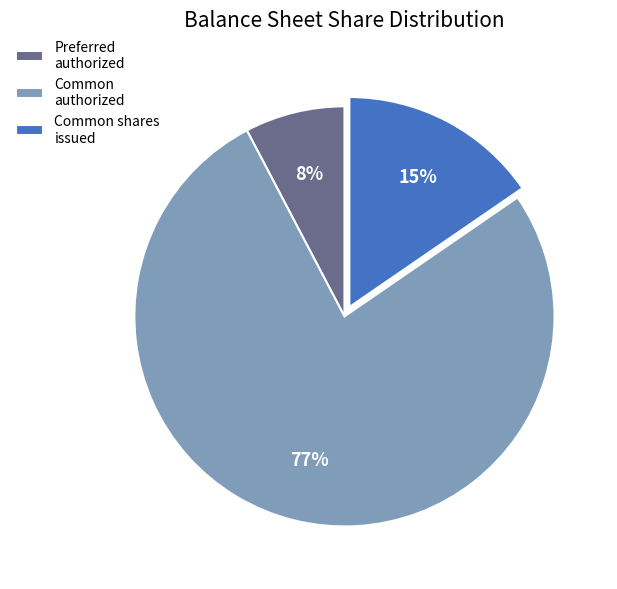

Does any single category account for the majority?

Yes